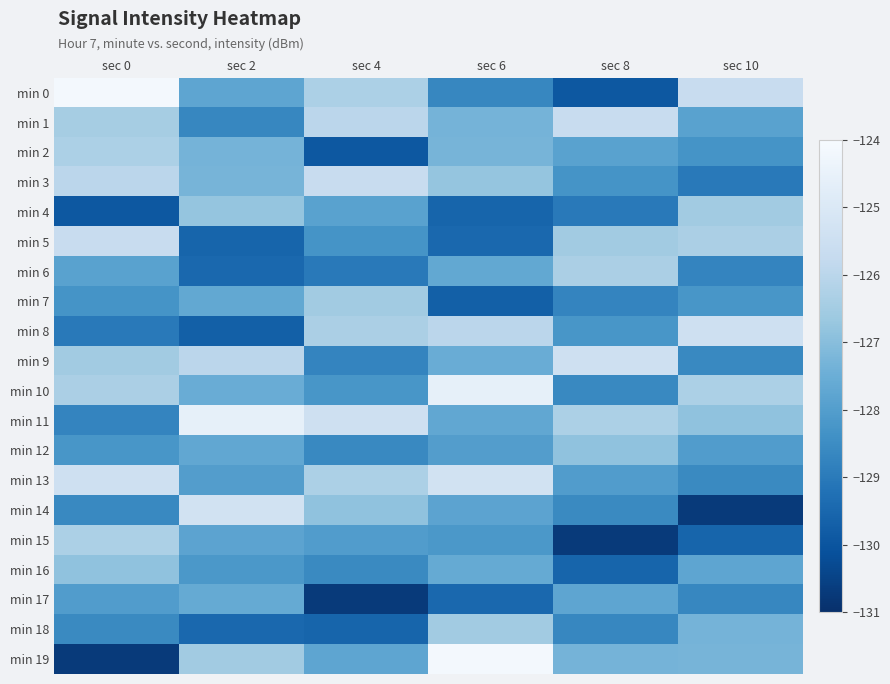

At how many categories does at least one series exceed -125?

3